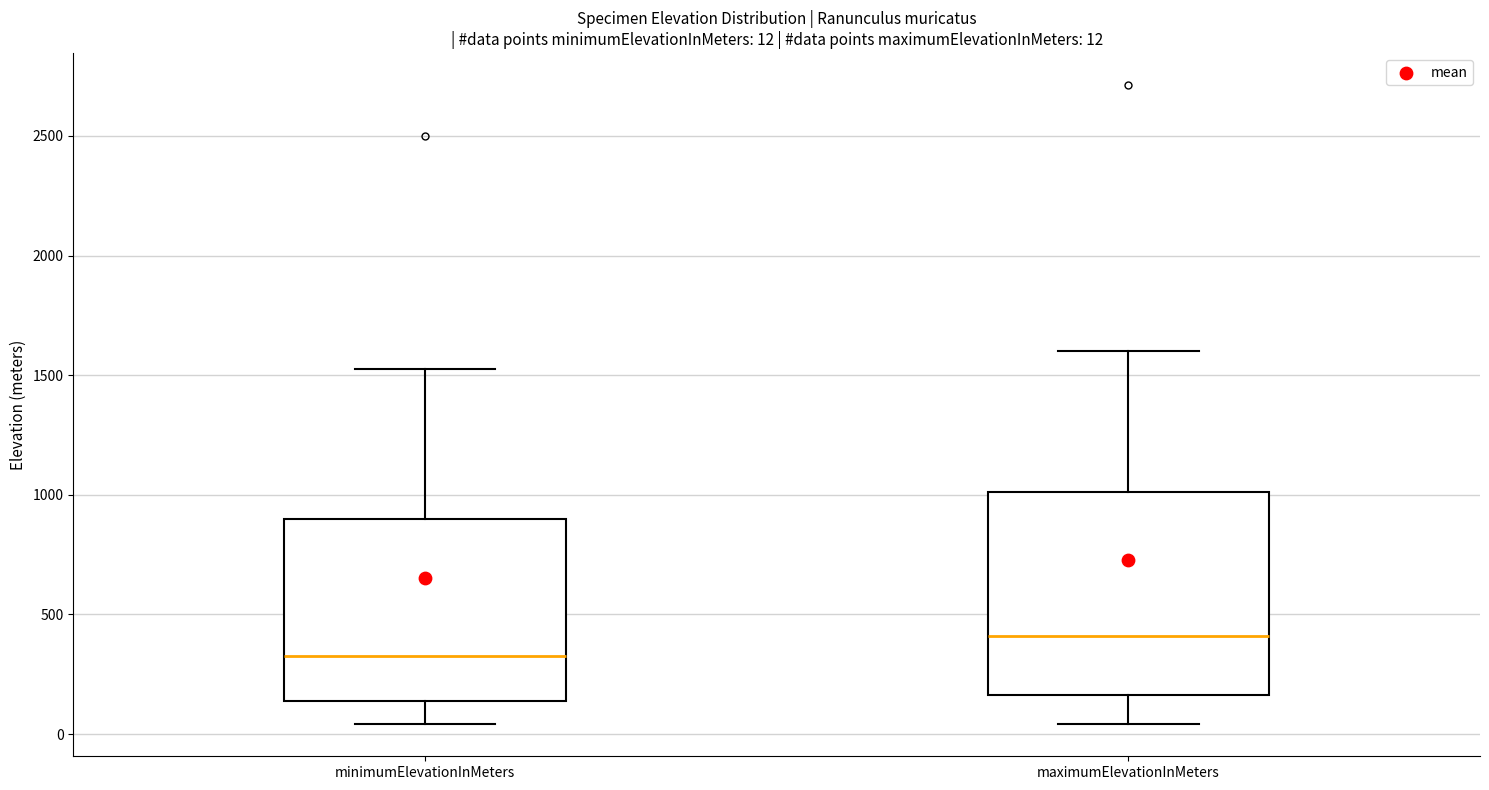

Which box is the tallest, from its lower edge to its upper edge?

maximumElevationInMeters